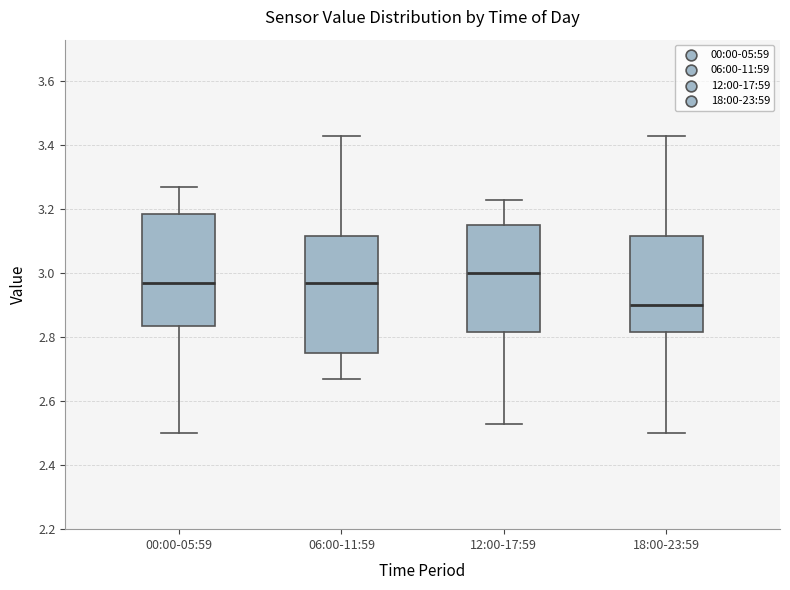

Reading left to right, read every box against the y-axis: the position of its median line, the range the box covers, and the ends of its whiskers. The values are not printed on the chart, so give them approximately, as read against the axis.

00:00-05:59: median 2.98, box 2.84 to 3.18, whiskers 2.50 to 3.28
06:00-11:59: median 2.98, box 2.76 to 3.12, whiskers 2.68 to 3.44
12:00-17:59: median 3.00, box 2.82 to 3.16, whiskers 2.54 to 3.24
18:00-23:59: median 2.90, box 2.82 to 3.12, whiskers 2.50 to 3.44